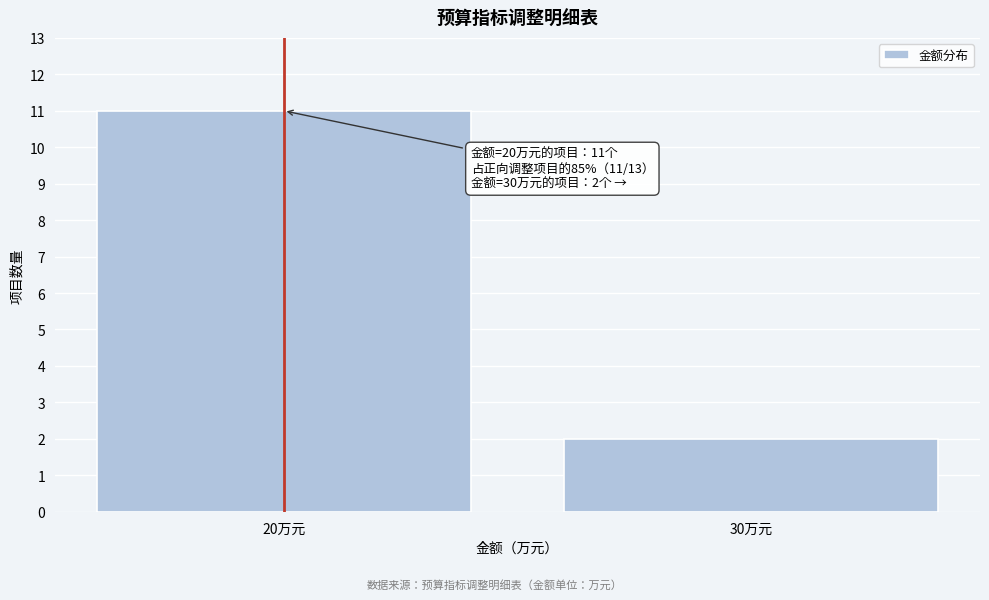

Reading left to right, what are all the values shown in this chart?

11	2